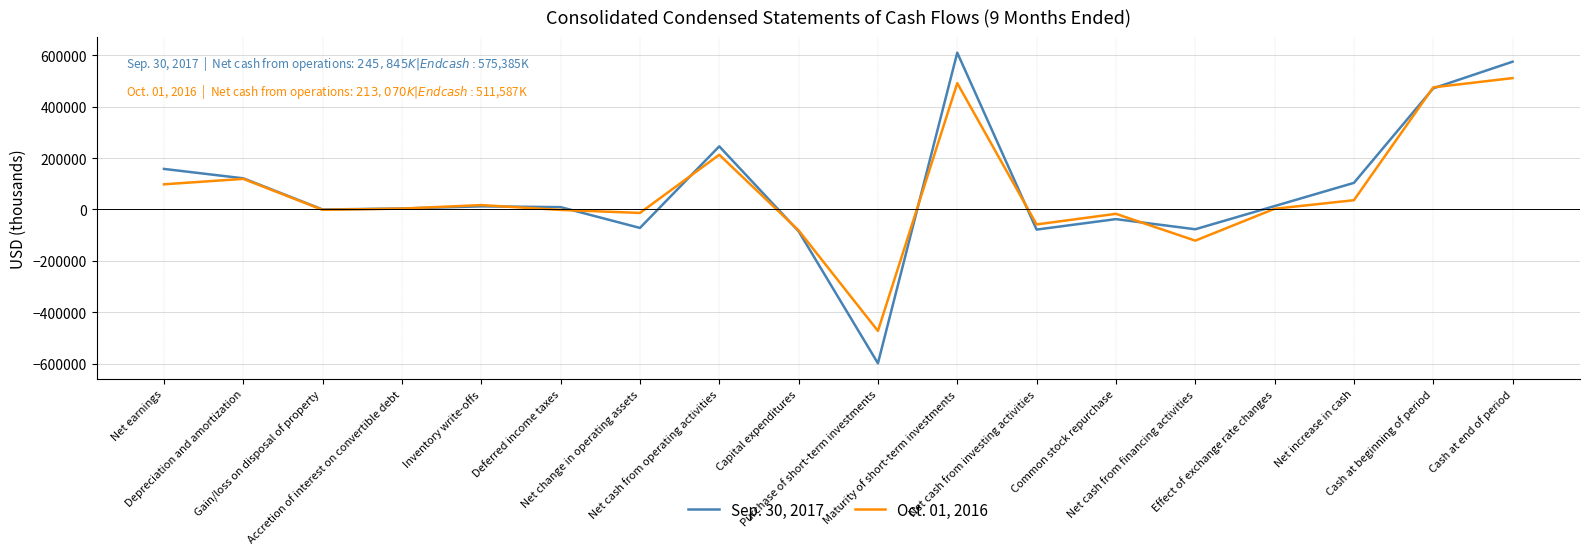

What is the difference between the maximum and minimum values in the Oct. 01, 2016 series?

984525